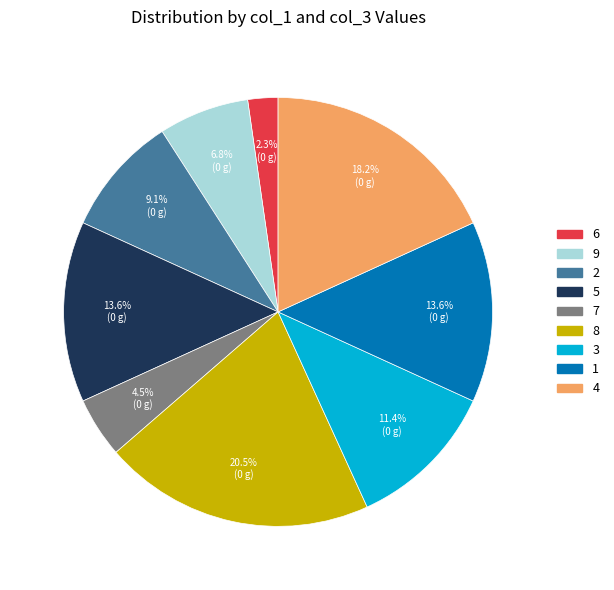

Is 1 the majority of the pie?

No